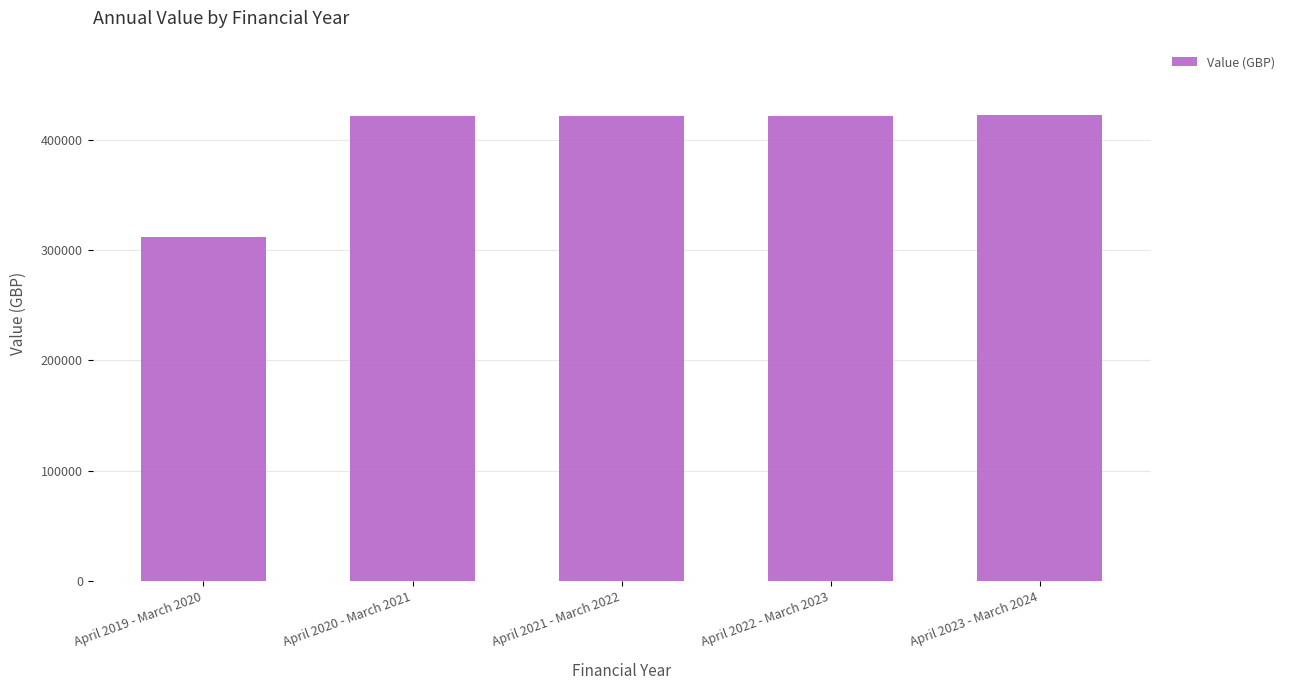

How many distinct data groups are displayed?

1